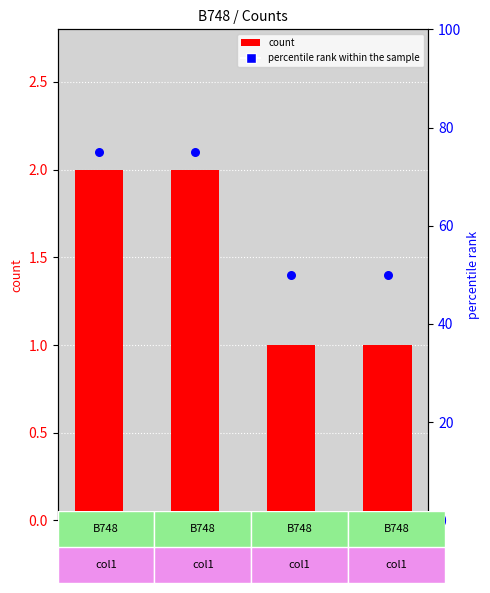

What is the total value across all series at CLX4321?

77